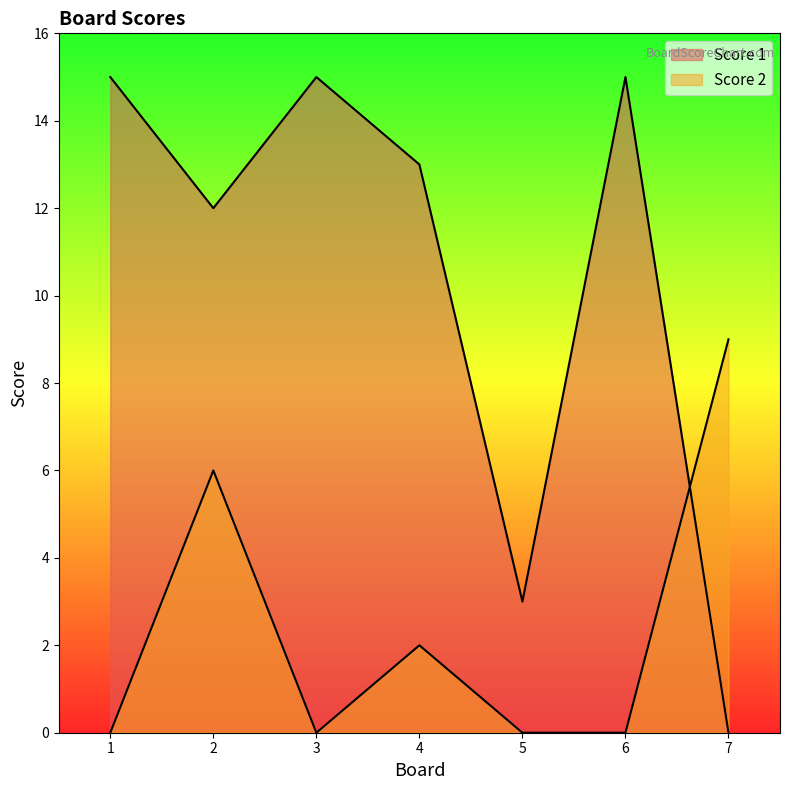

Which label corresponds to the largest value in the chart?

1